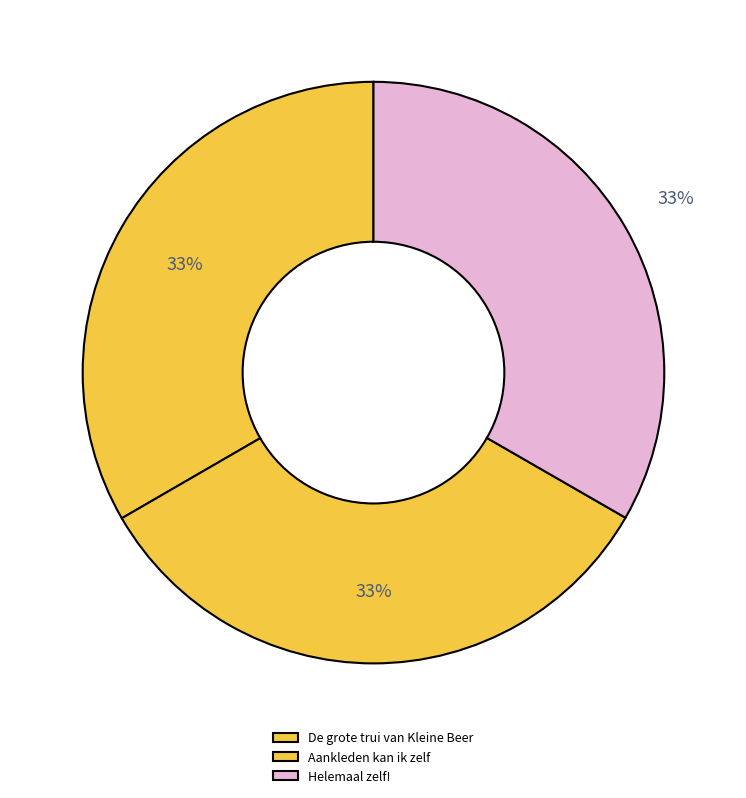

Count the number of slices in the pie.

3